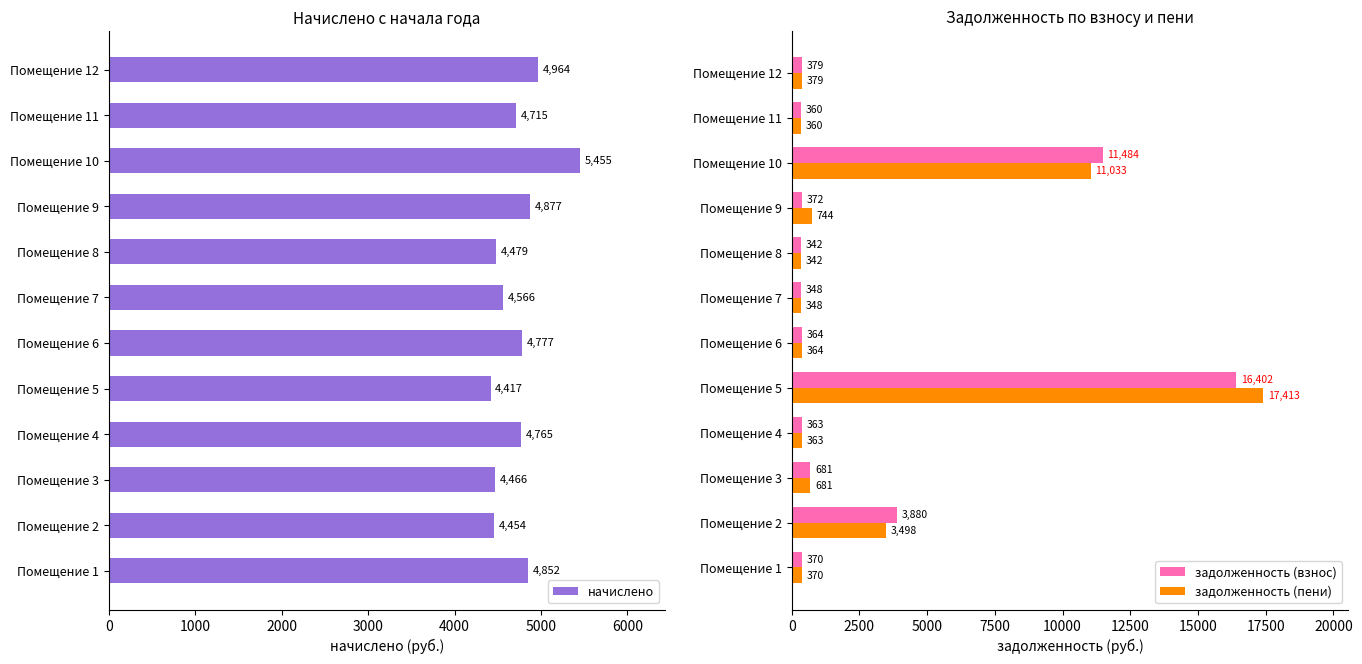

What are all the series names shown in the legend?

начислено, задолженность (взнос), задолженность (пени)